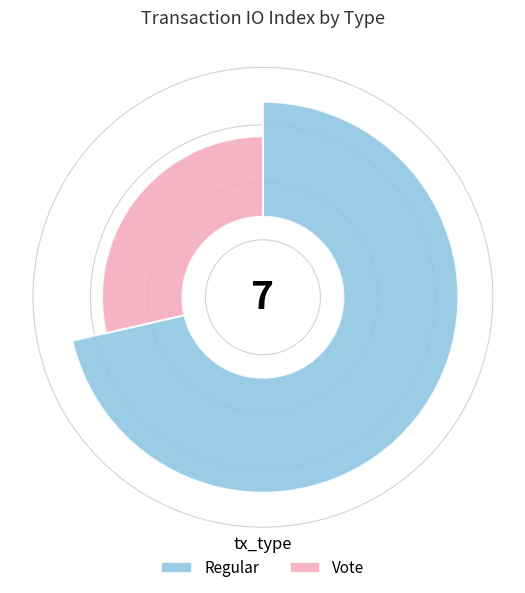

How many slices are in this pie chart?

2